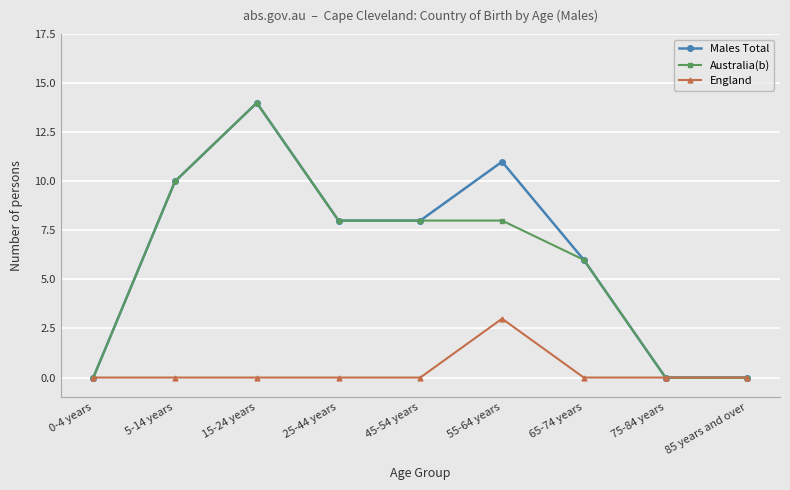

Reading left to right, what are all the values shown in this chart?

Males Total: 0	10	14	8	8	11	6	0	0
Australia(b): 0	10	14	8	8	8	6	0	0
England: 0	0	0	0	0	3	0	0	0